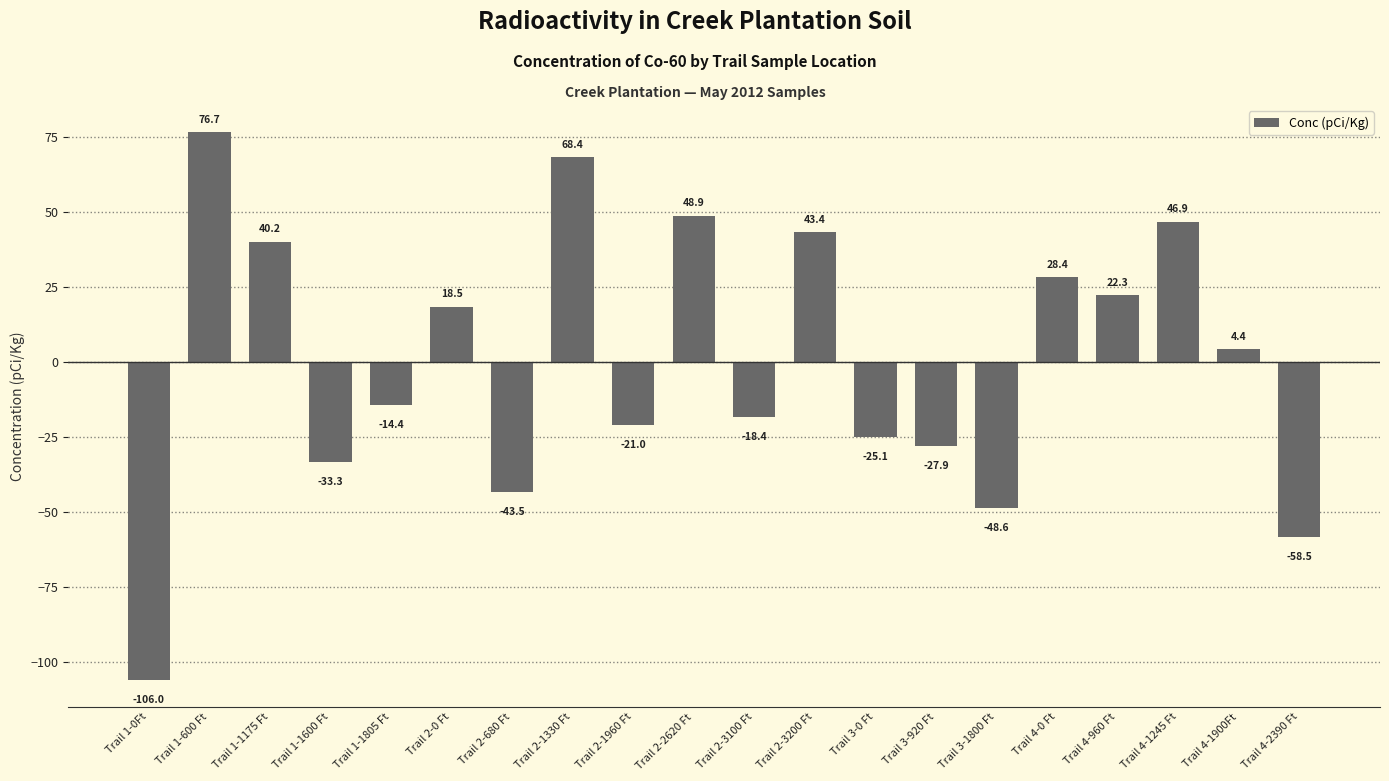

What is the label of the 19th bar from the left?

Trail 4-1900Ft